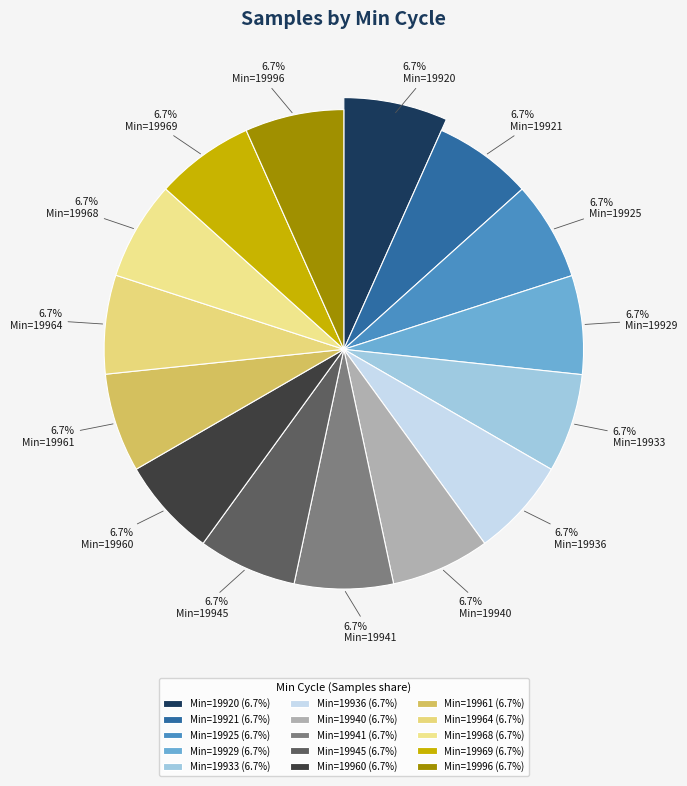

To the nearest percent, what is the combined percentage of 19969 and 19964?

13%